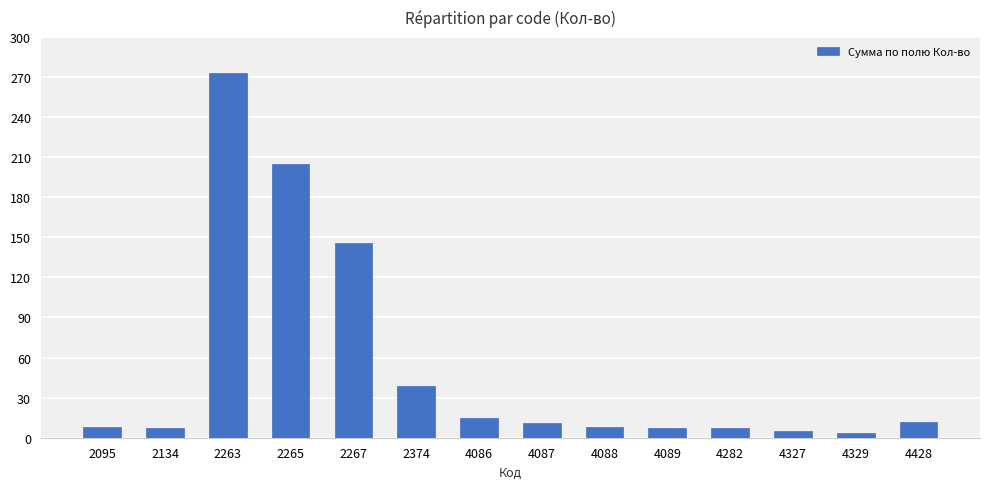

What is the difference between the second highest and minimum values?

201.5